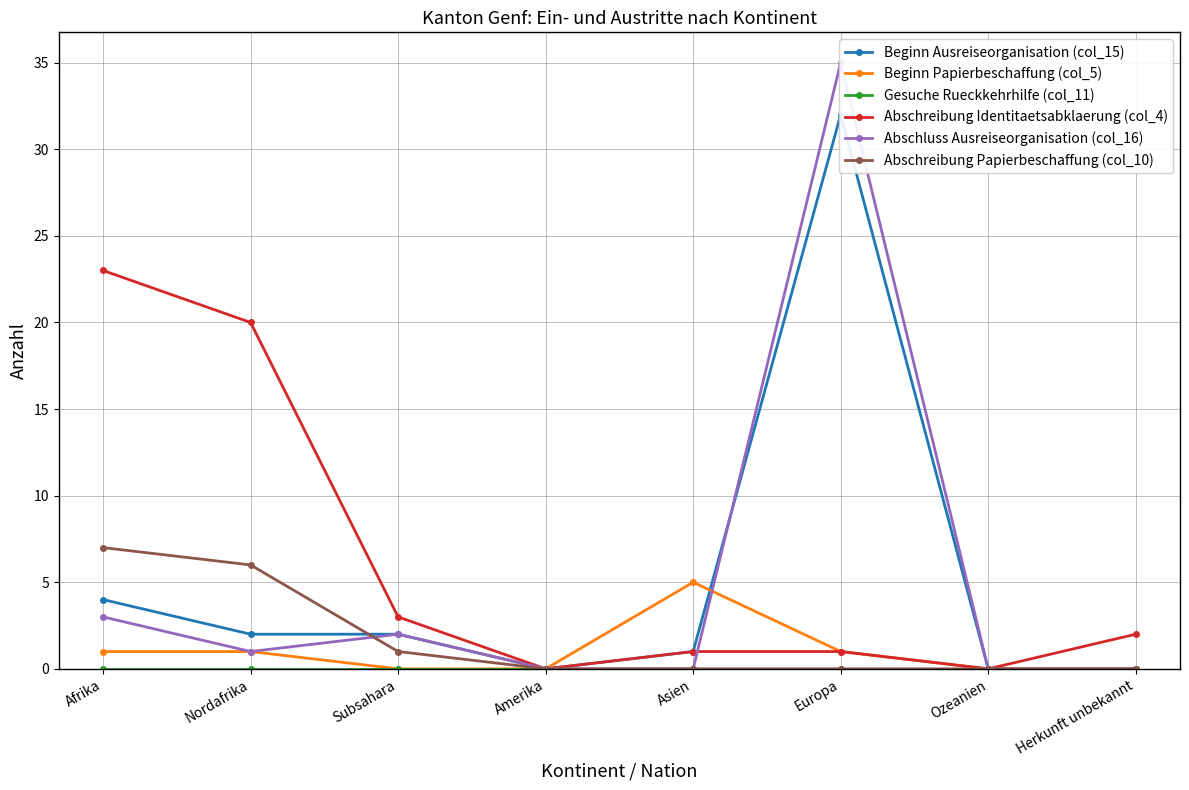

Count the number of data series in this chart.

6